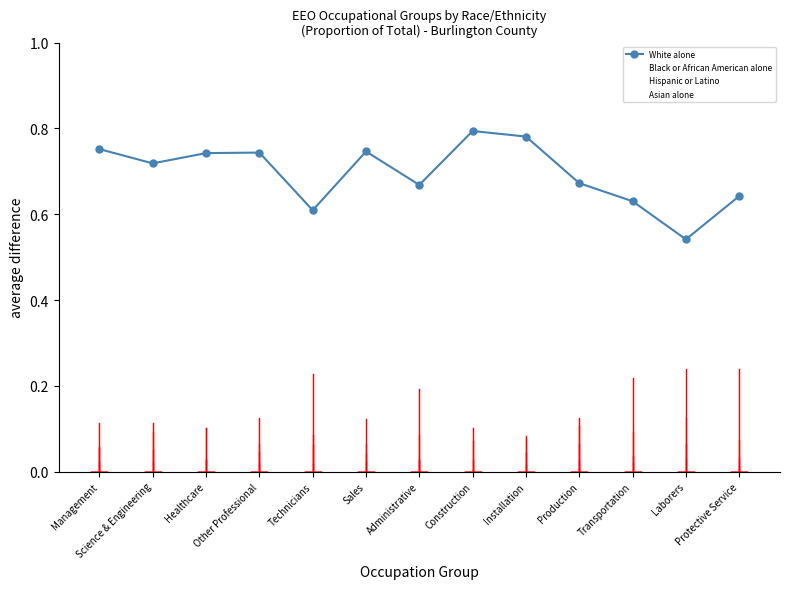

Which series has the largest total across all categories?

White alone